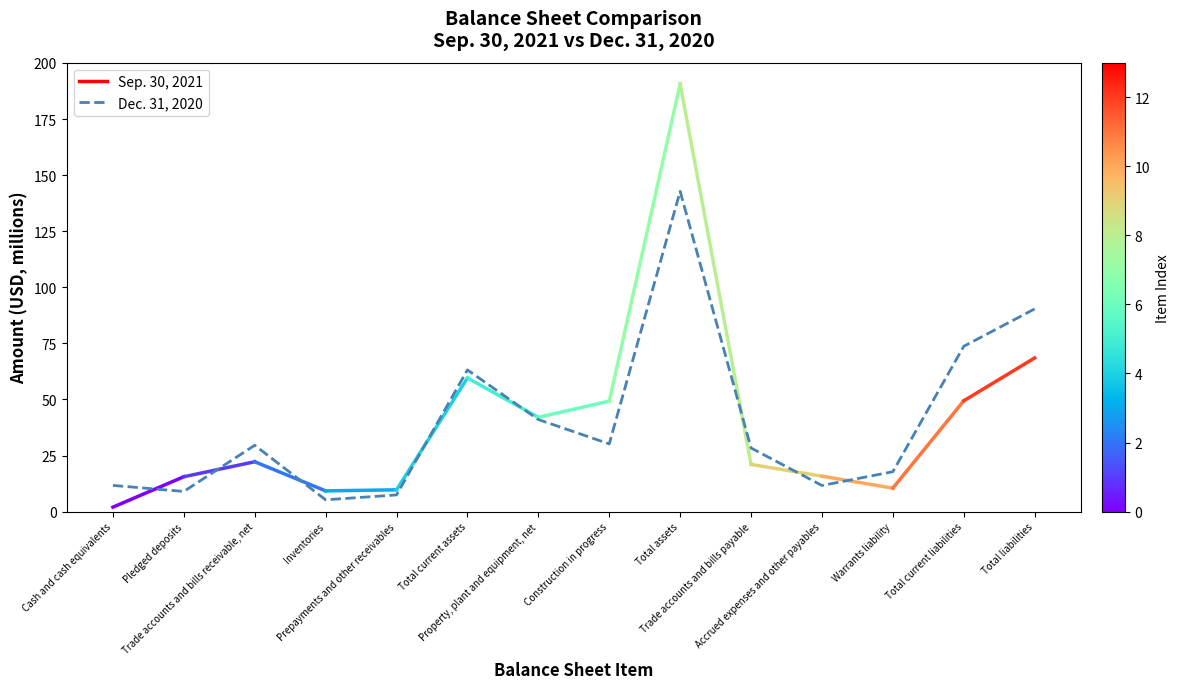

List the labels in order of value, largest first.

Total assets, Total liabilities, Total current liabilities, Total current assets, Property, plant and equipment, net, Construction in progress, Trade accounts and bills receivable, net, Trade accounts and bills payable, Warrants liability, Cash and cash equivalents, Accrued expenses and other payables, Pledged deposits, Prepayments and other receivables, Inventories